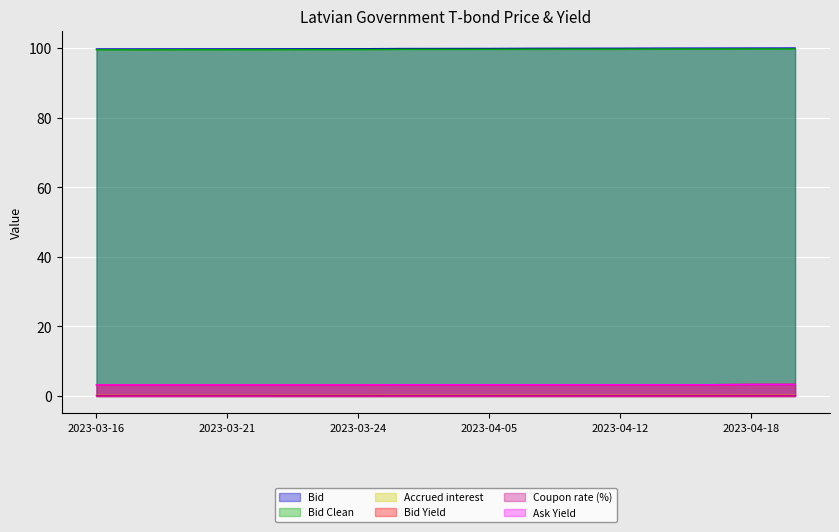

At which label is Bid Yield closest to 3?

2023-03-16